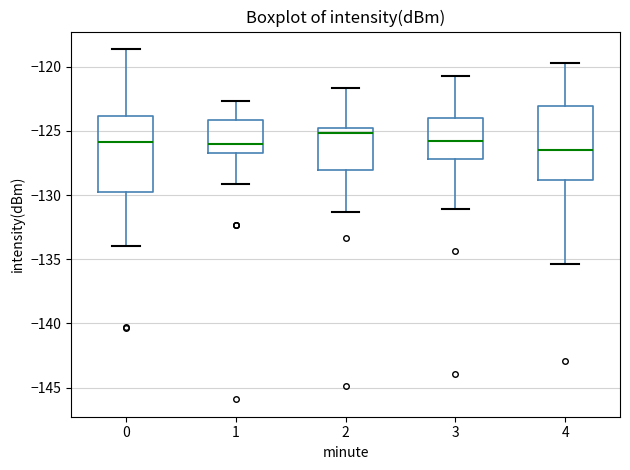

Reading left to right, read every box against the y-axis: the position of its median line, the range the box covers, and the ends of its whiskers. The values are not printed on the chart, so give them approximately, as read against the axis.

0: median -126.0, box -129.5 to -124.0, whiskers -134.0 to -118.5
1: median -126.0, box -126.5 to -124.0, whiskers -129.0 to -122.5
2: median -125.0 (just below the box's upper edge), box -128.0 to -125.0, whiskers -131.5 to -121.5
3: median -126.0, box -127.0 to -124.0, whiskers -131.0 to -120.5
4: median -126.5, box -129.0 to -123.0, whiskers -135.5 to -119.5